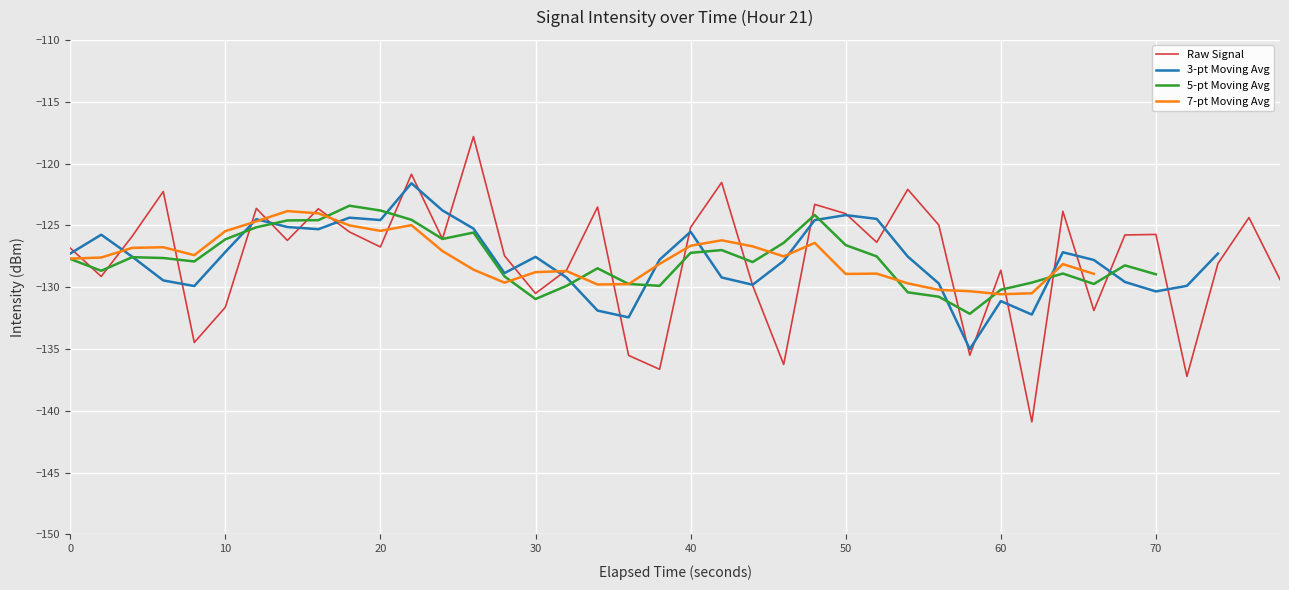

The value at 20 is -217.5. True or false?

False